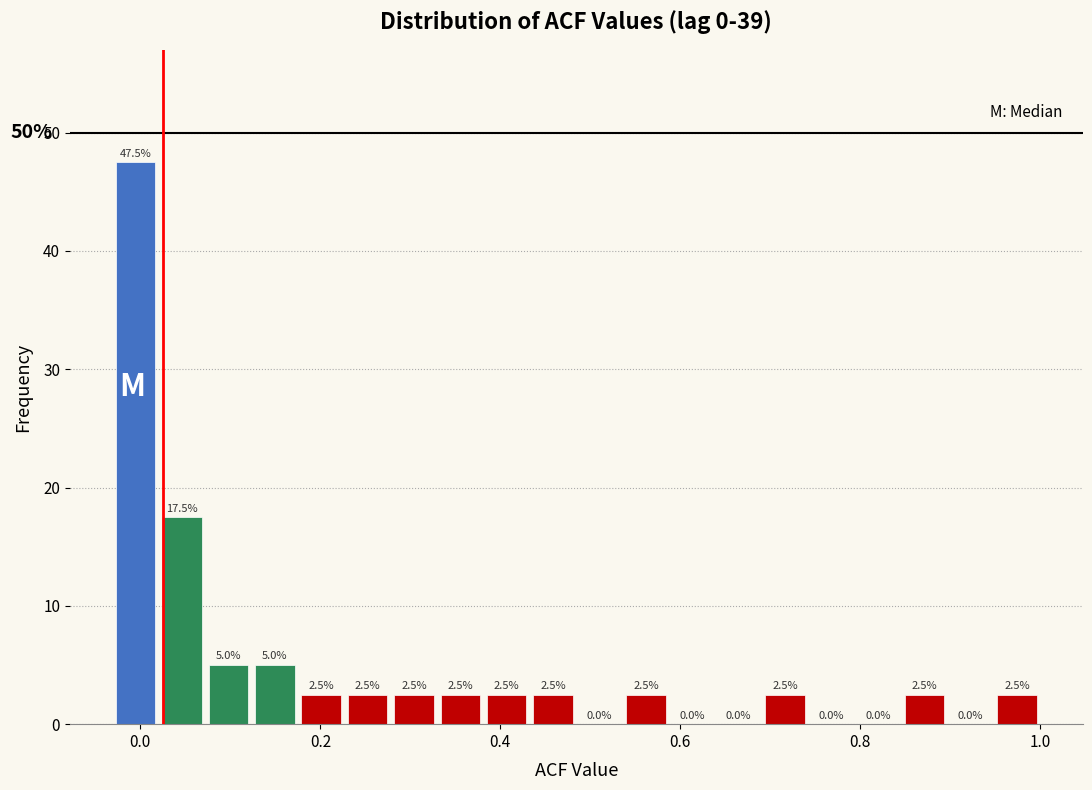

Around what value on the x-axis is the tallest bar? Give the approximate position of its centre, as read against the axis.

0.00